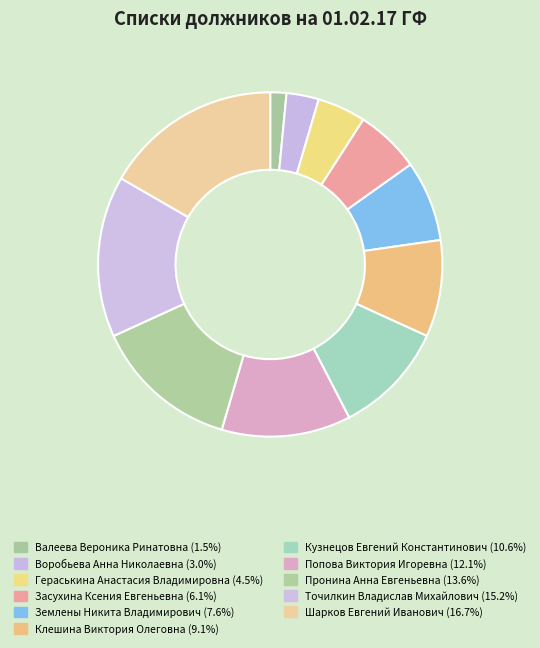

To the nearest percent, what portion does Попова Виктория Игоревна represent?

12%